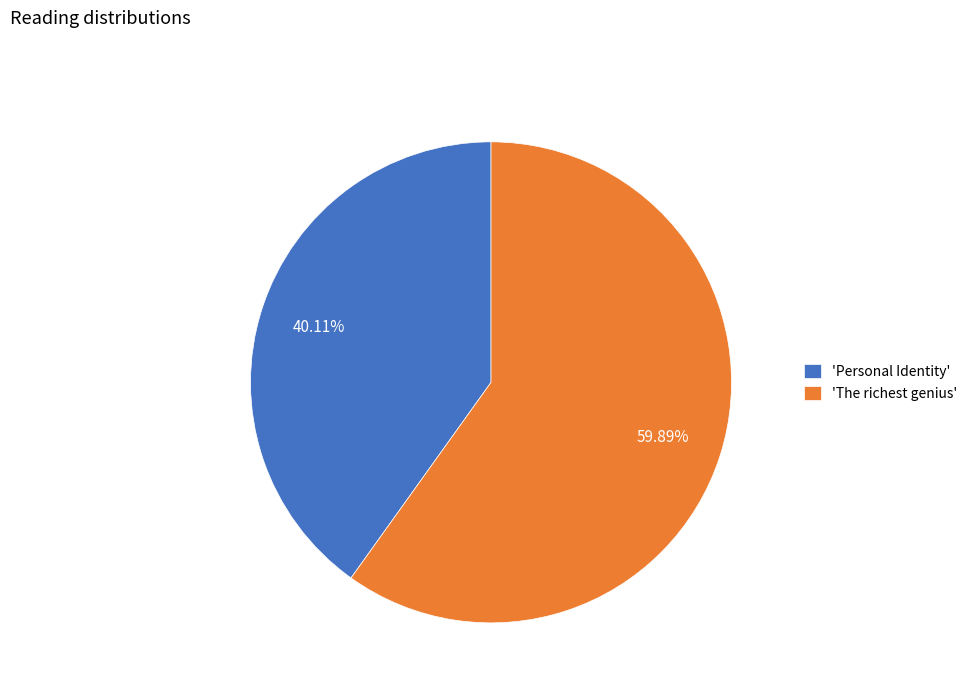

Which category has the smallest portion of the pie?

'Personal Identity'